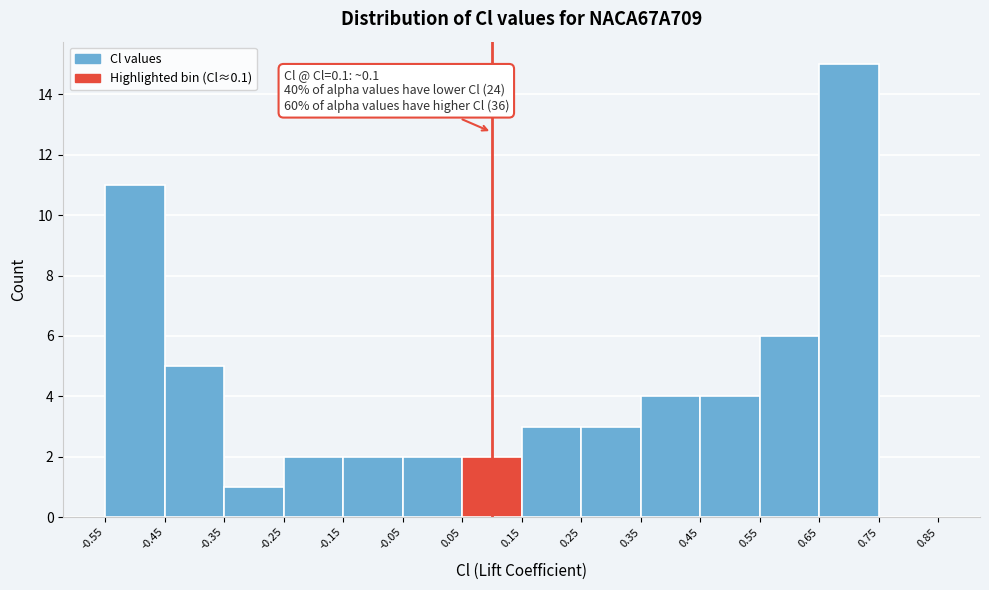

Which range on the x-axis has the tallest bar?

0.65 to 0.75